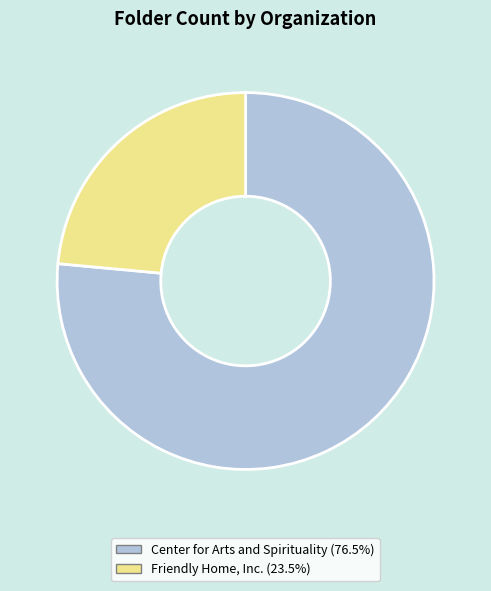

Is it true that Center for Arts and Spirituality is 62% of the pie?

False